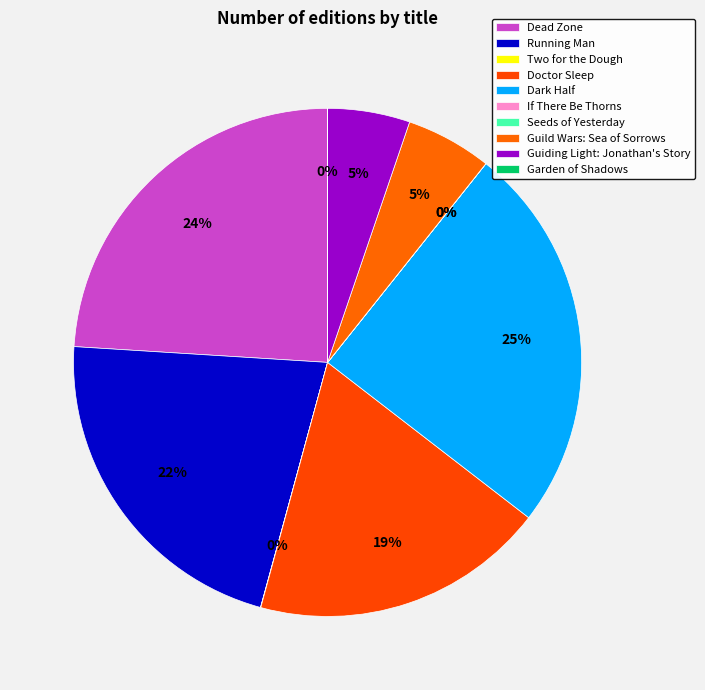

The Running Man slice represents 37% of the pie. True or false?

False